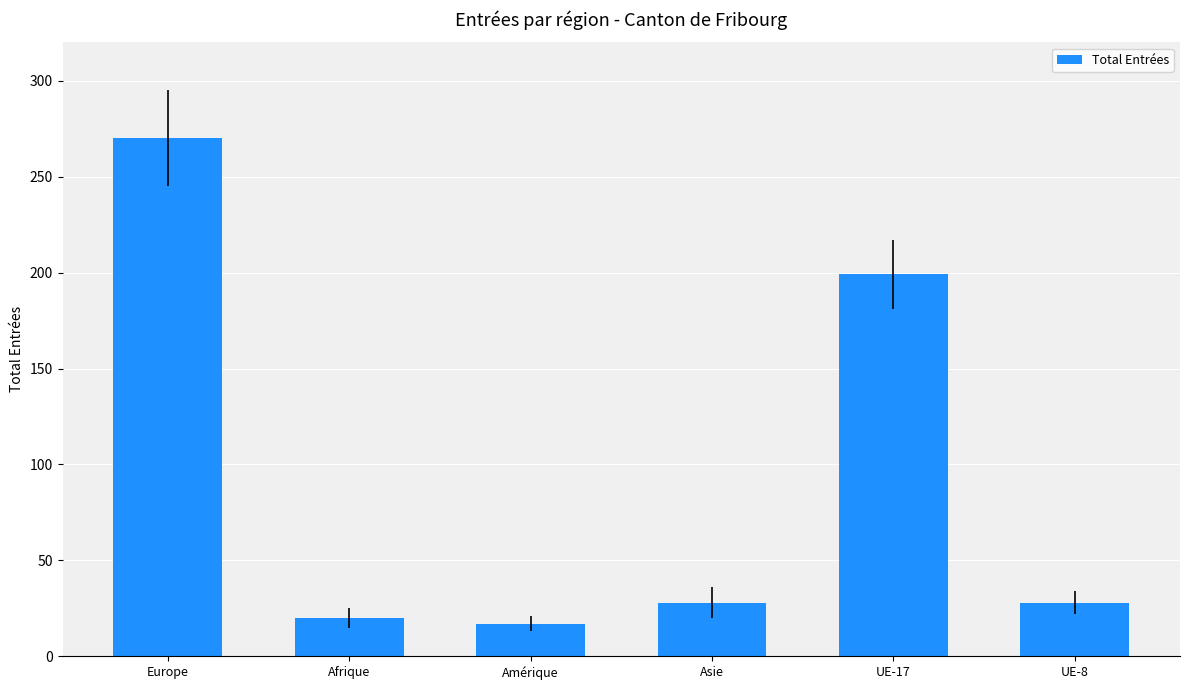

Where is the data nearest to the value 143?

UE-17